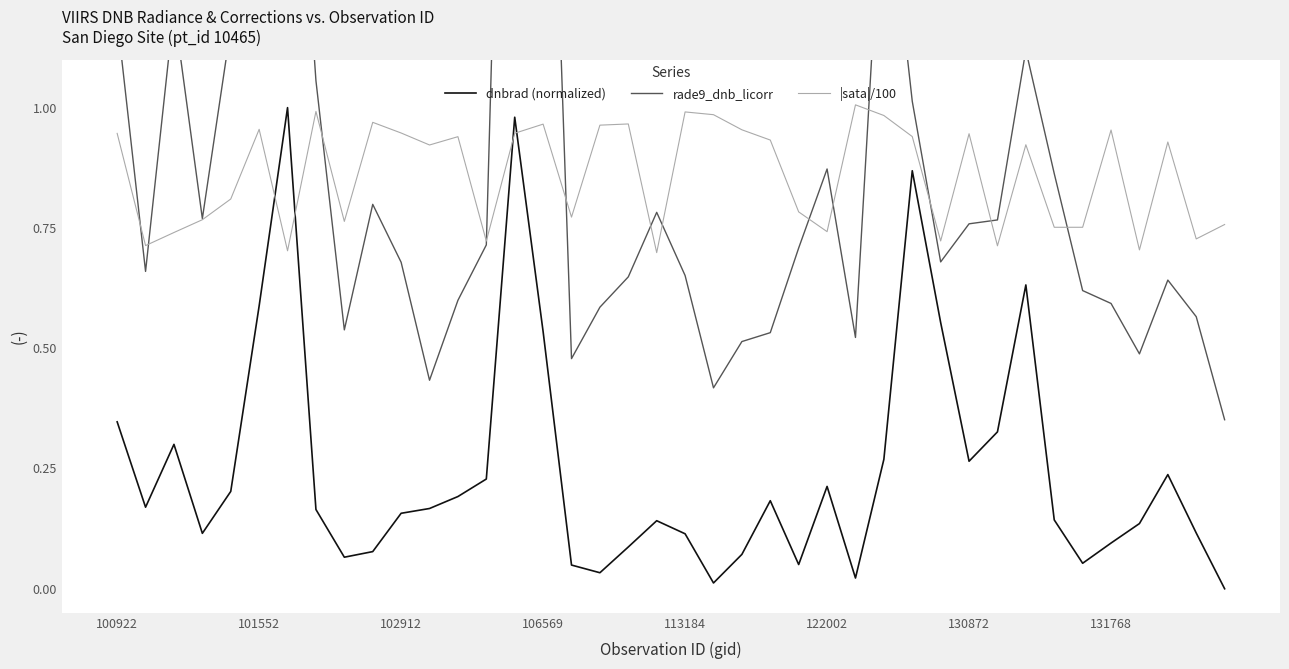

How many intersections are there between dnbrad (normalized) and |sata|/100?

4